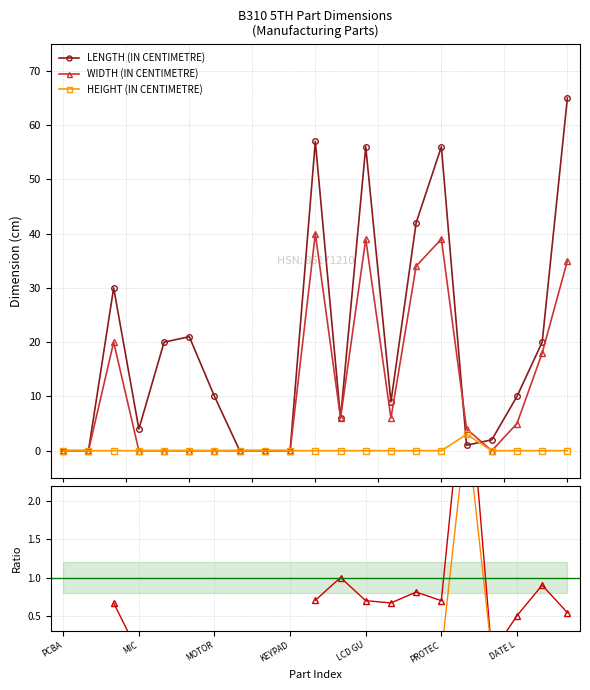

Rank the series at KEYPAD from lowest to highest value.

LENGTH (IN CENTIMETRE), WIDTH (IN CENTIMETRE), HEIGHT (IN CENTIMETRE)